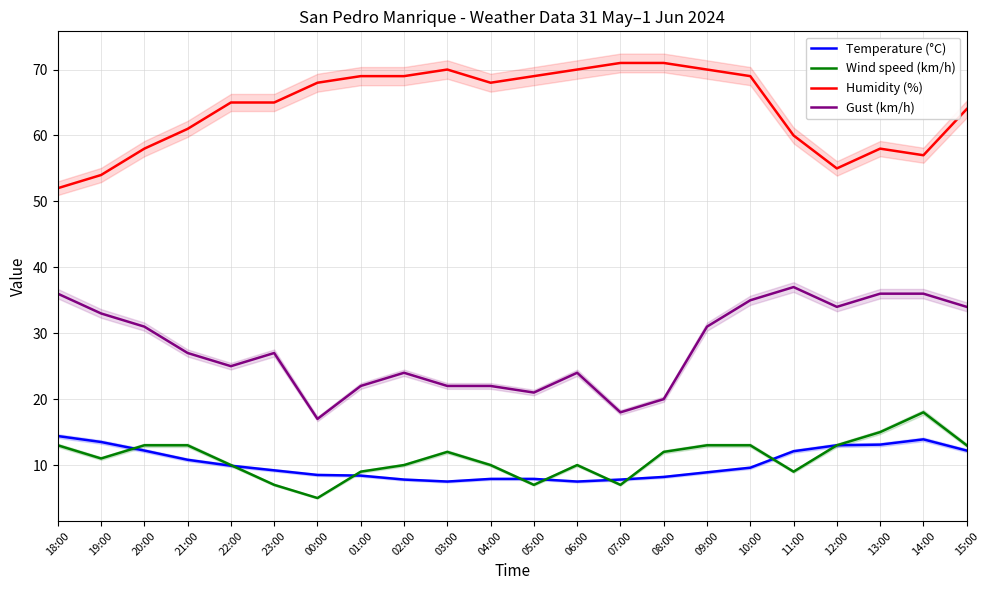

Which label corresponds to the smallest value in the chart?

00:00